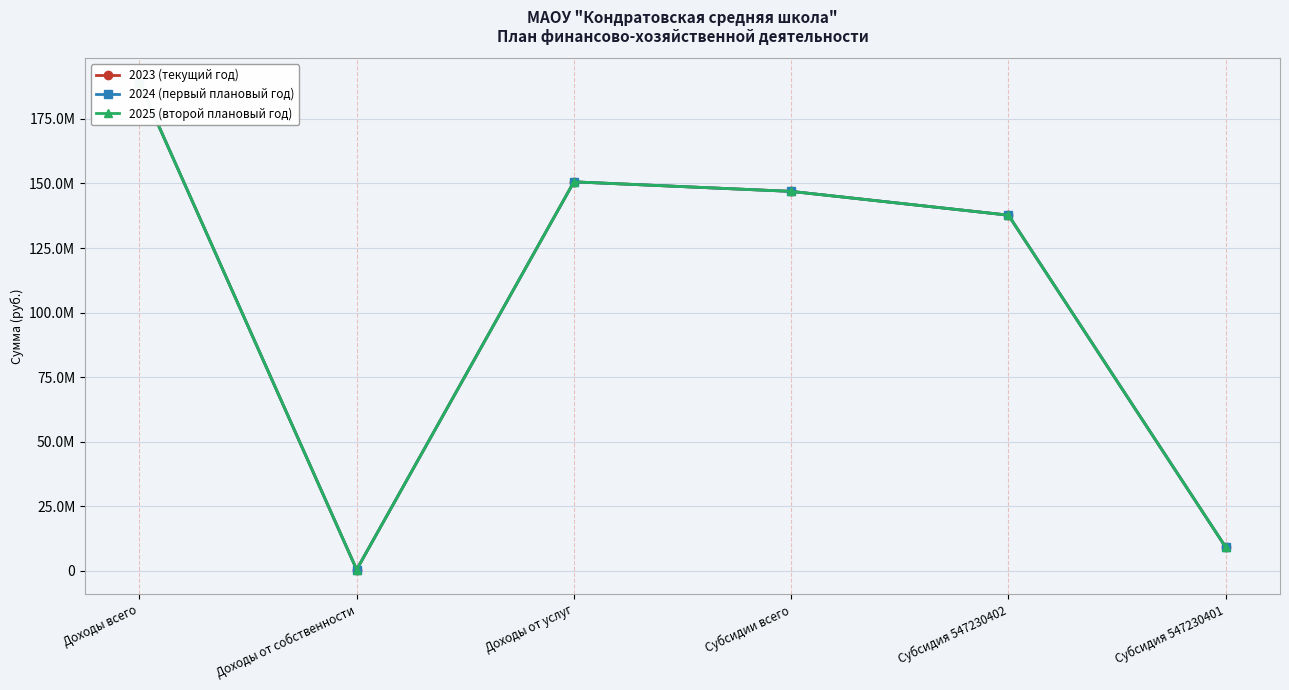

True or false: 2025 (второй плановый год) and 2023 (текущий год) intersect in this chart.

False